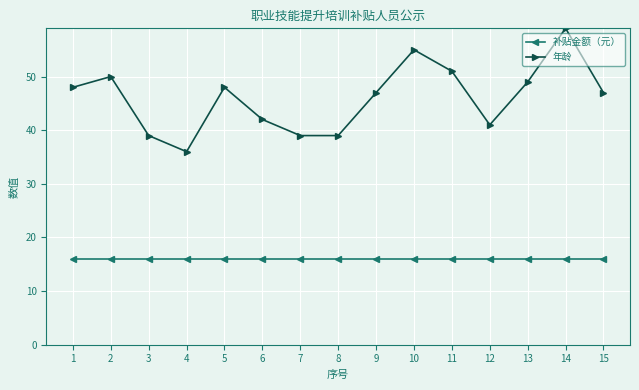

Which series has the widest spread of values?

年龄